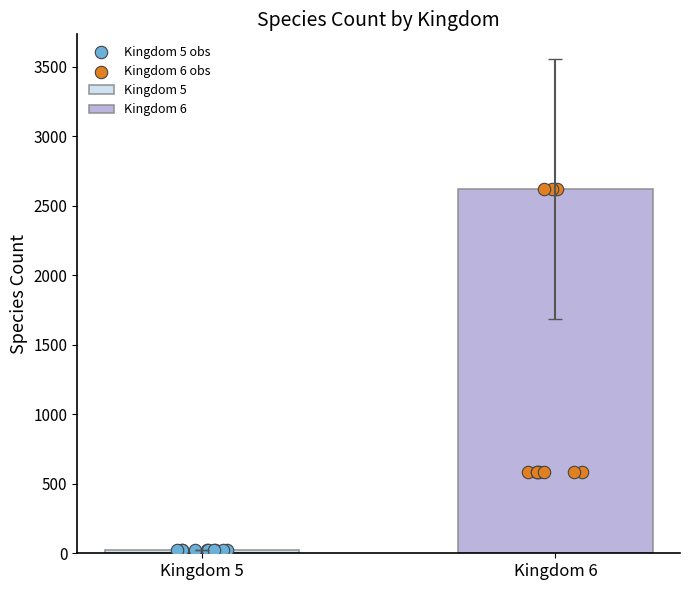

Is the value of Kingdom 6 obs at 4 greater than the value of Kingdom 5 obs at Kingdom 5?

Yes